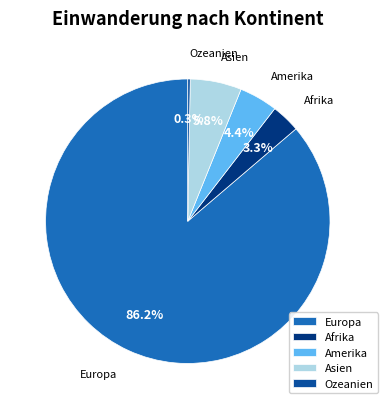

Does Afrika account for over 50% of the chart?

No